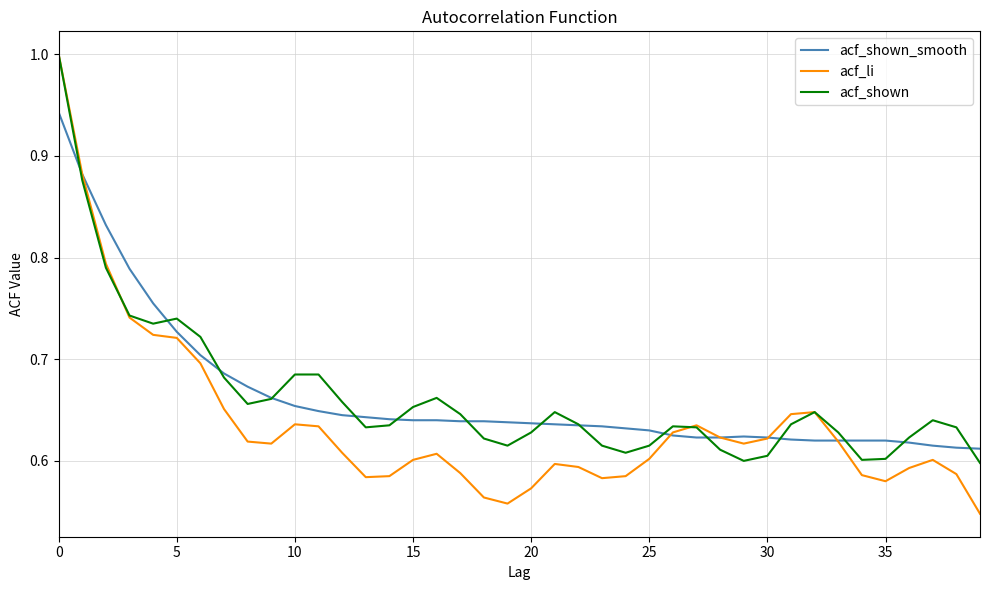

What is the highest value of the acf_li series?

1.0